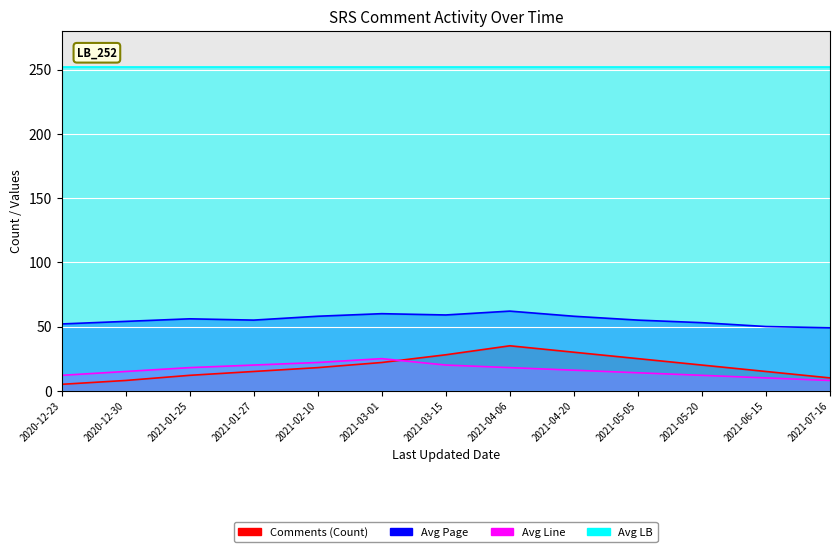

List the labels in order of Avg Line value, largest first.

2021-03-01, 2021-02-10, 2021-01-27, 2021-03-15, 2021-01-25, 2021-04-06, 2021-04-20, 2020-12-30, 2021-05-05, 2020-12-23, 2021-05-20, 2021-06-15, 2021-07-16